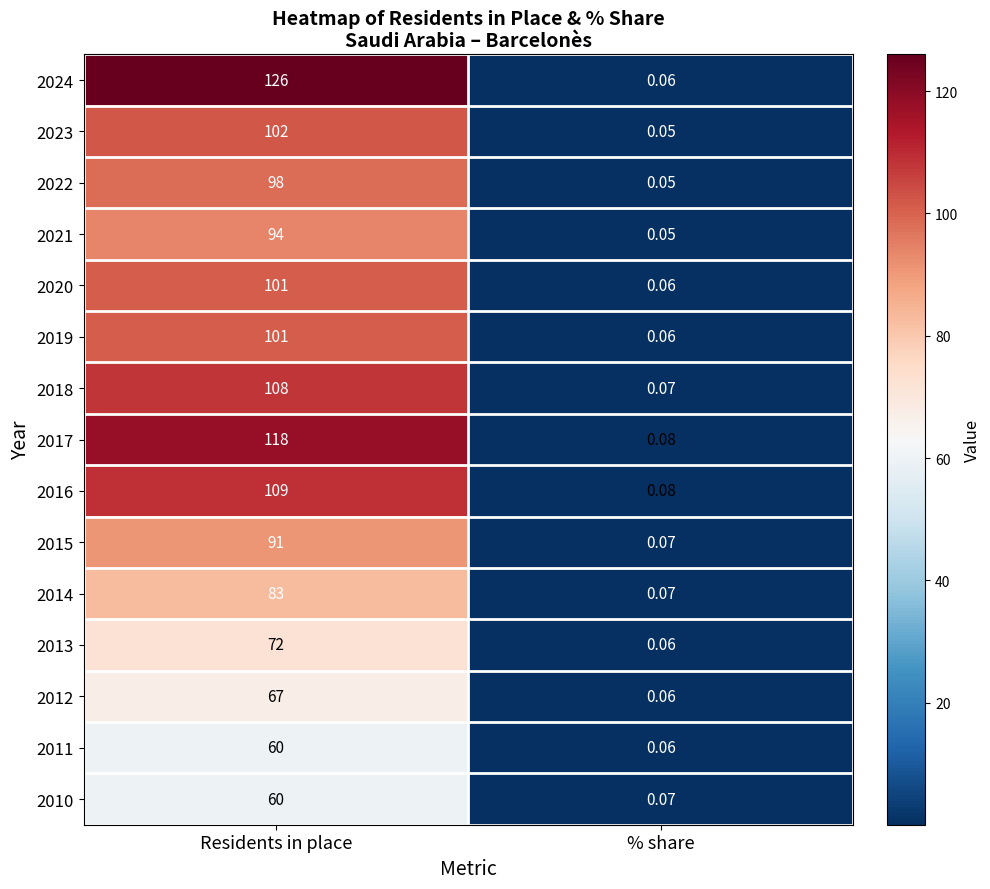

Is the value of 2021 at % share greater than the value of 2018 at Residents in place?

No